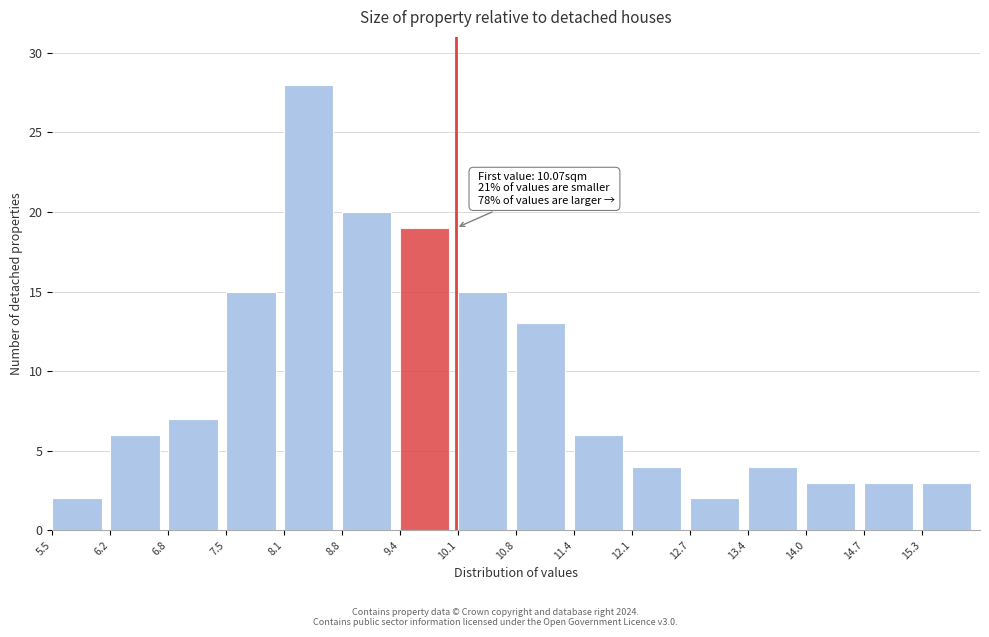

Over which range of the x-axis is the bar tallest?

8.1 to 8.8